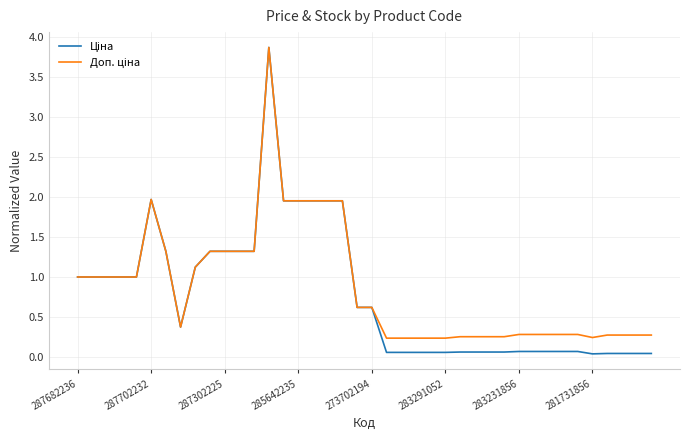

How many lines are shown in the chart?

2